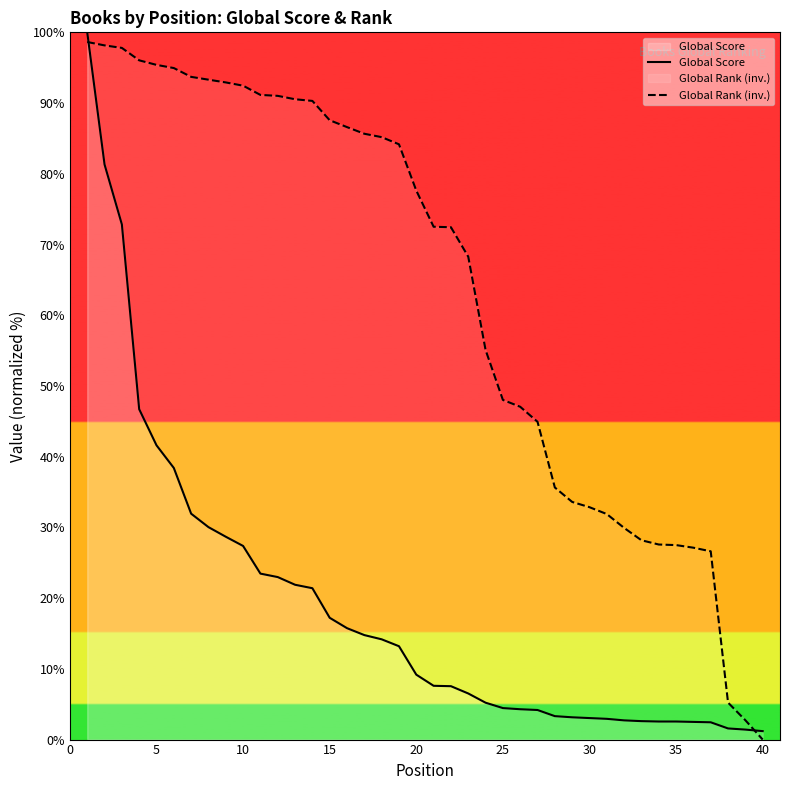

Which category has the lowest value in the Global Rank (inv.) series?

40